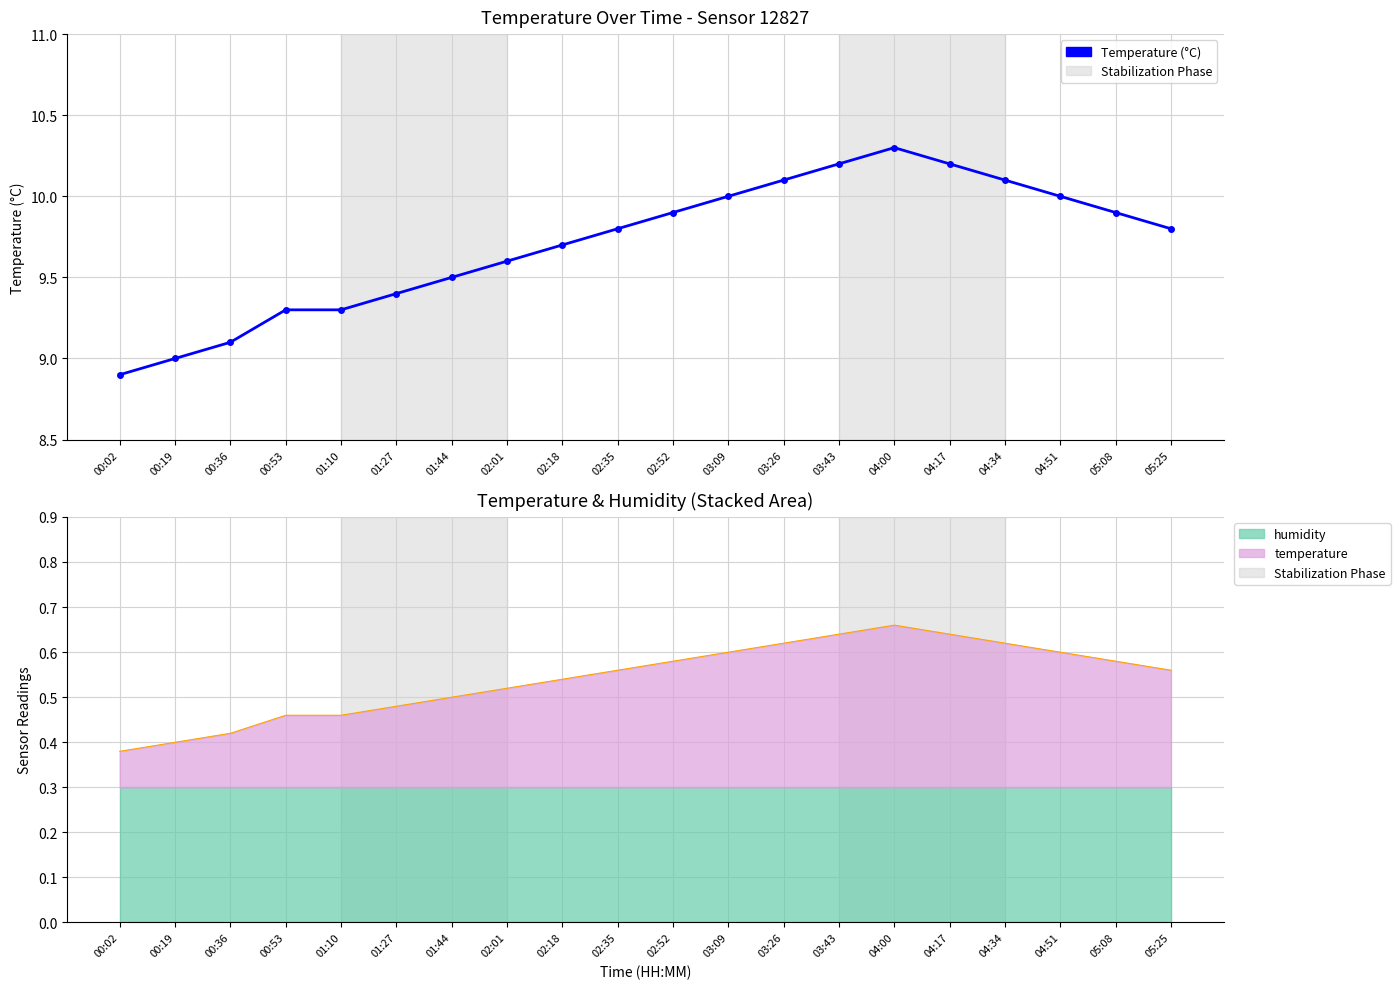

What is the label of the 8th point from the left?

02:01